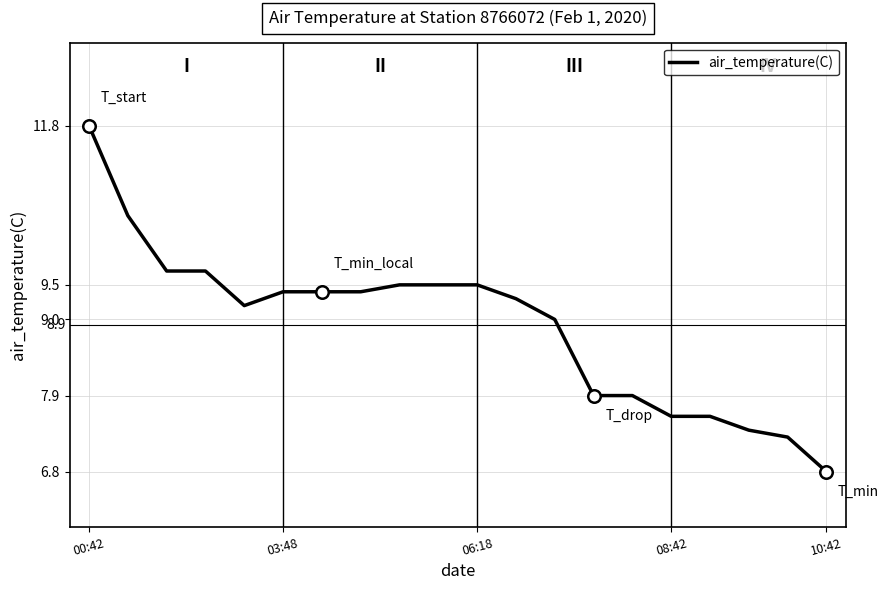

What is the difference between the maximum and minimum values?

5.0